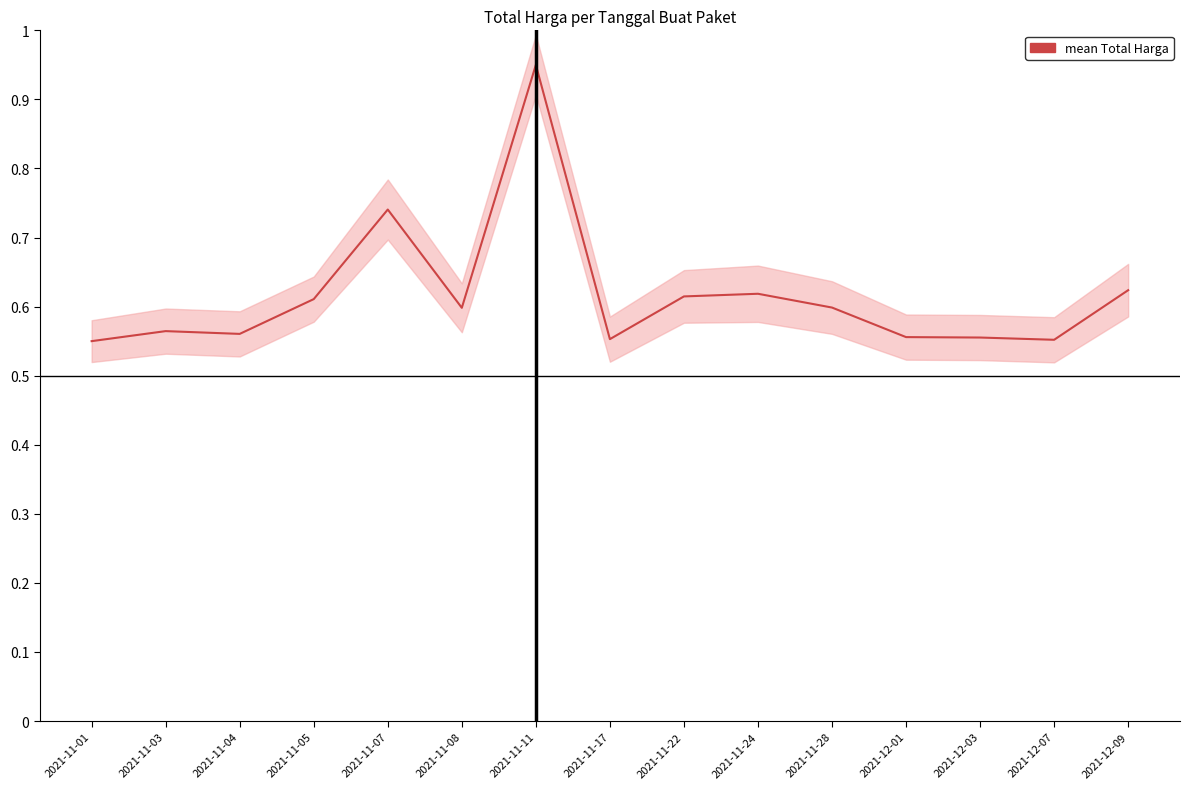

Is it true that the value at 2021-12-07 is 0.6?

True